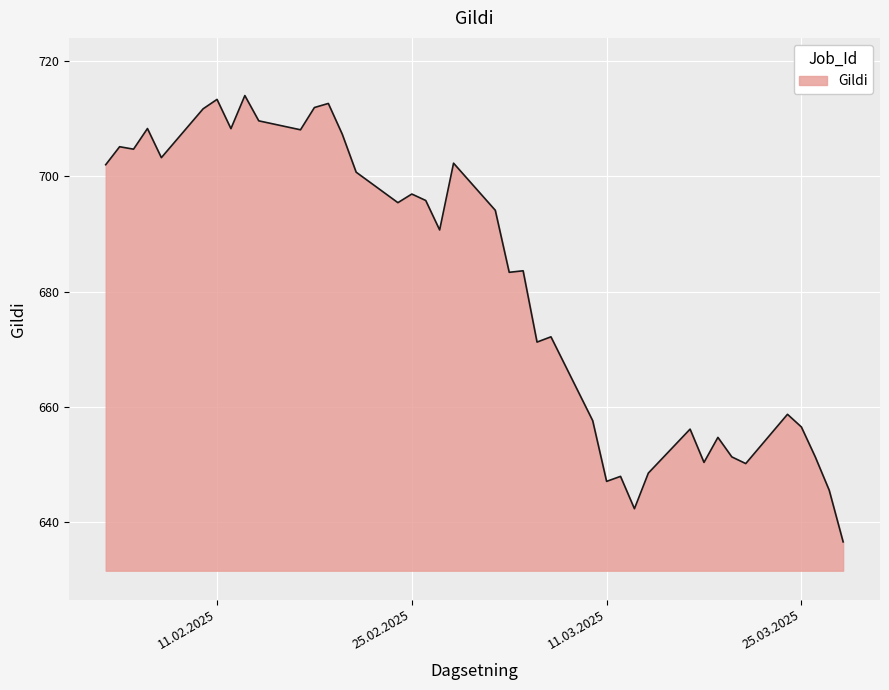

What is the greatest value displayed?

714.0